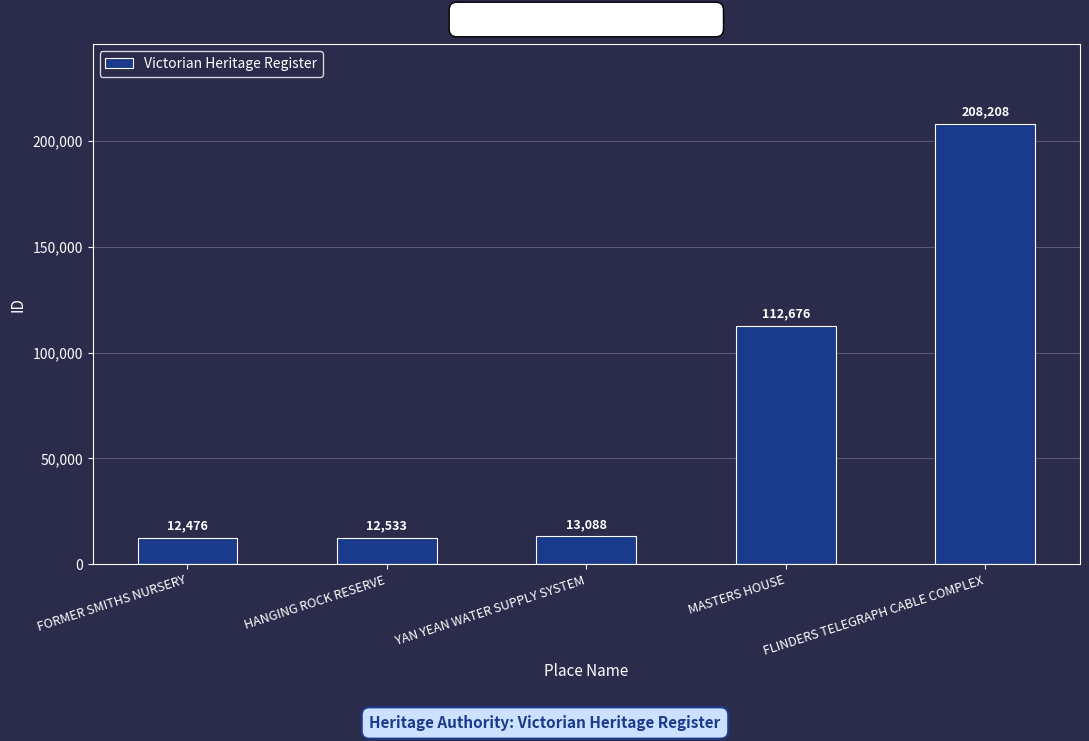

What is the maximum value shown in the chart?

208208